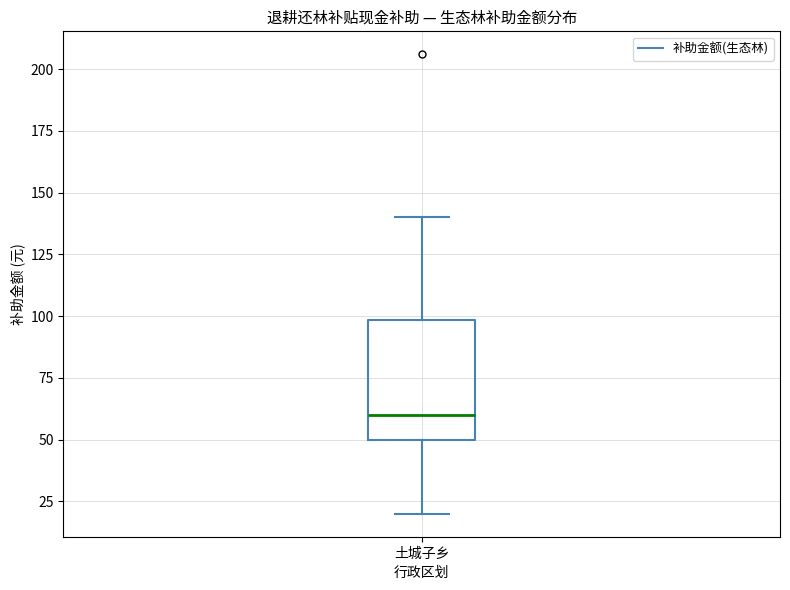

Transcribe this box plot: give where the median line is, the range the box spans, and where the two whiskers end, as read against the y-axis. The values are not printed on the chart, so give them approximately, as read against the axis.

median 60, box 50 to 100, whiskers 20 to 140